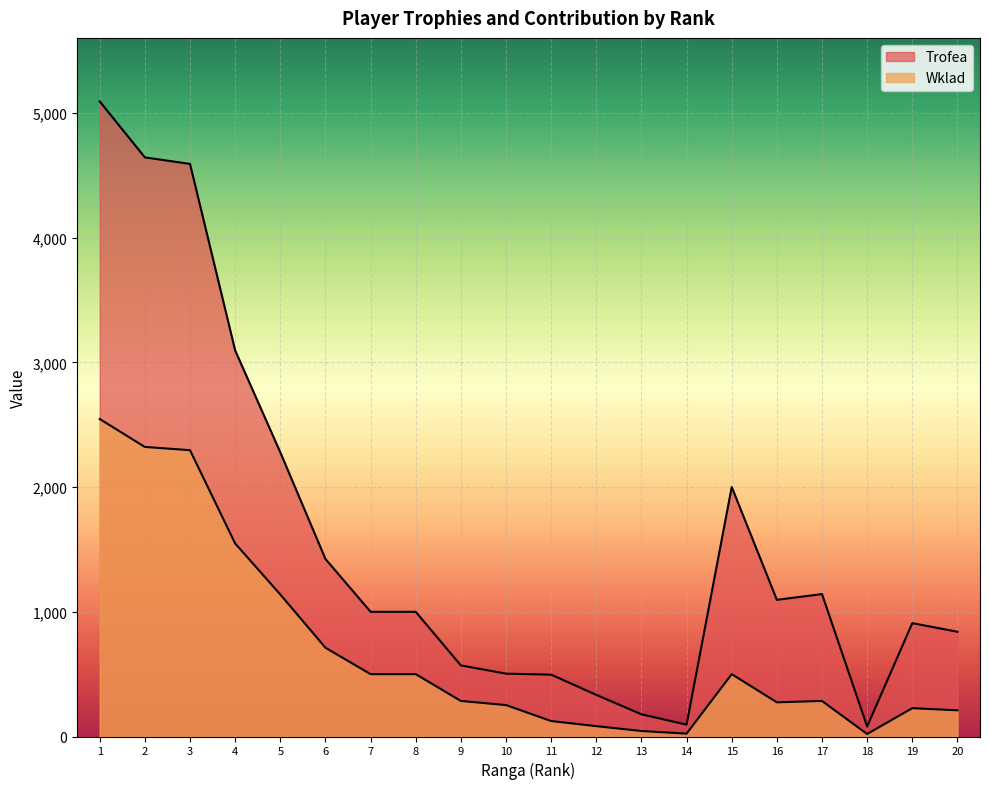

How many data points in Trofea are above 1000?

9